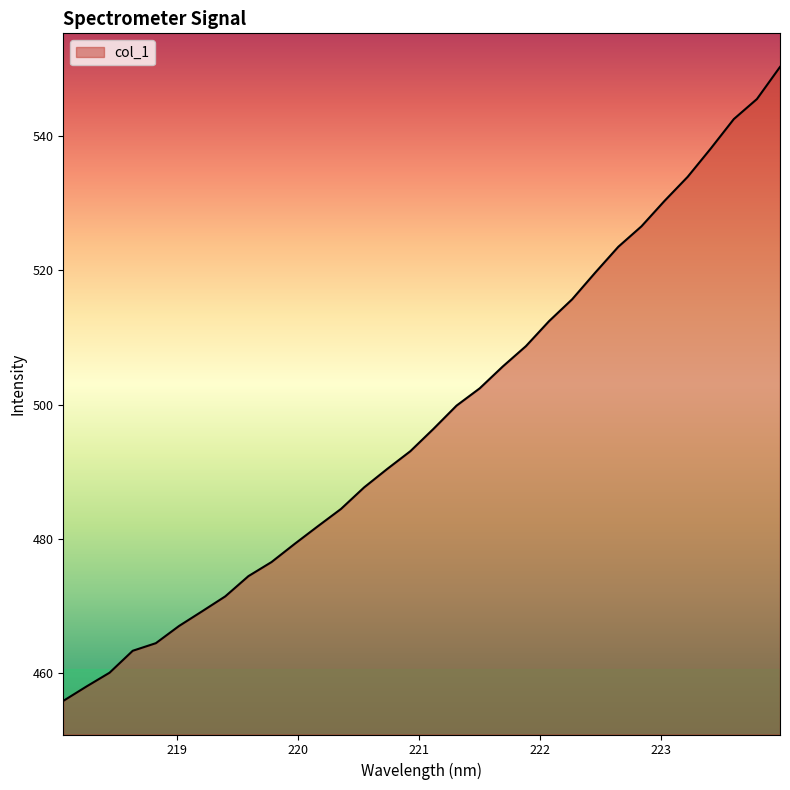

What is the greatest value displayed?

550.2